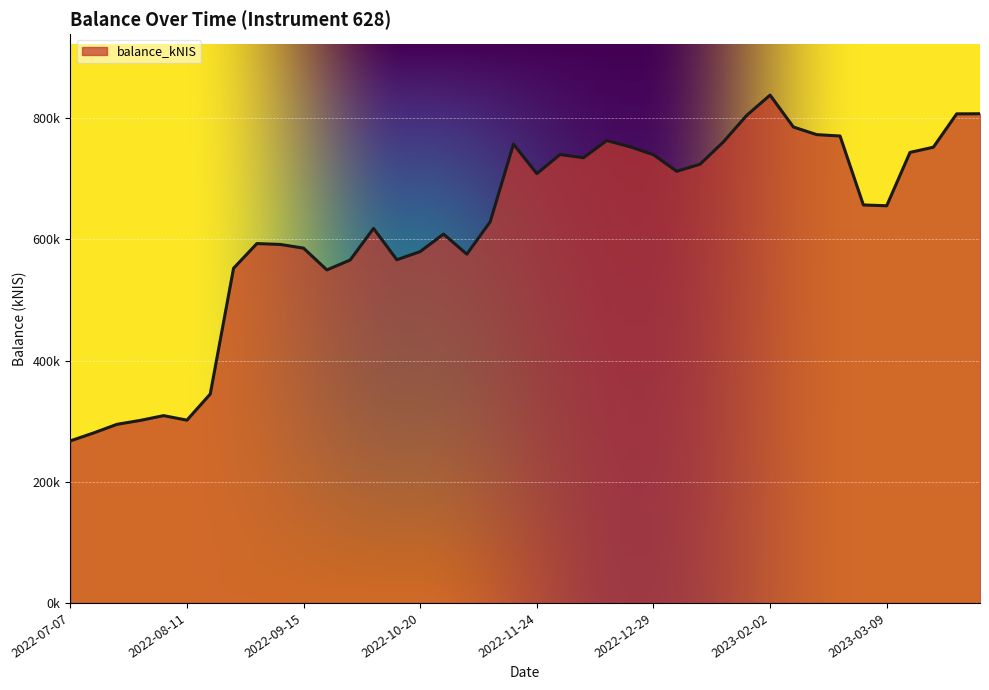

Is this an area chart (filled region under the line)?

Yes